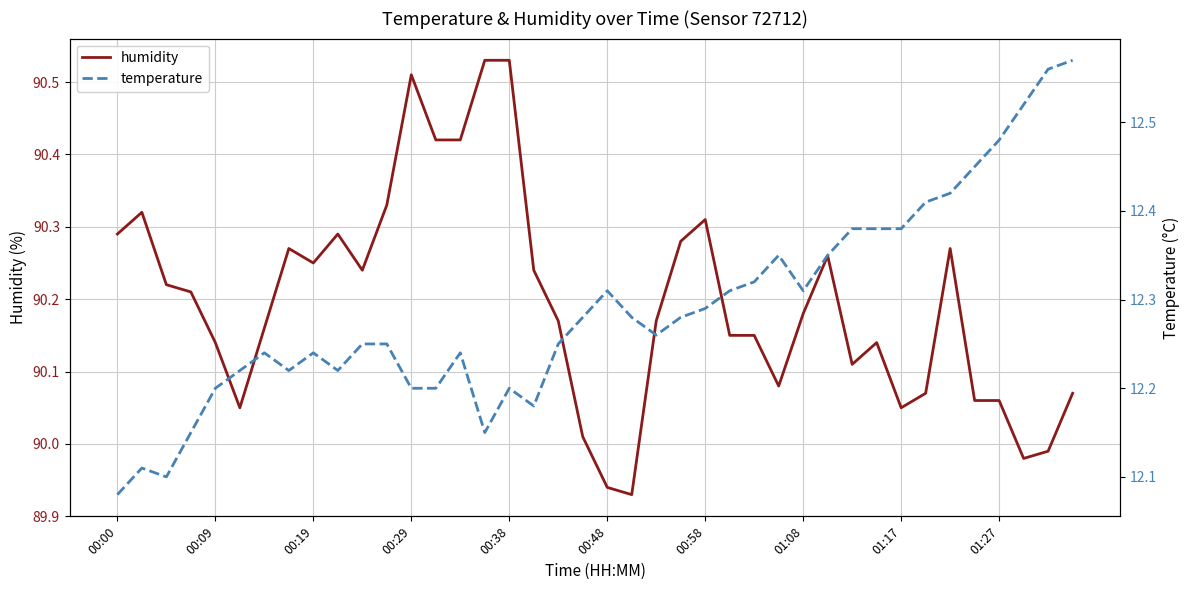

What are all the series names shown in the legend?

humidity, temperature